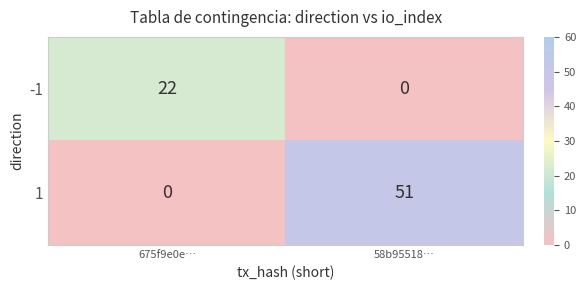

What is the difference between the highest and lowest values at 58b95518…?

51